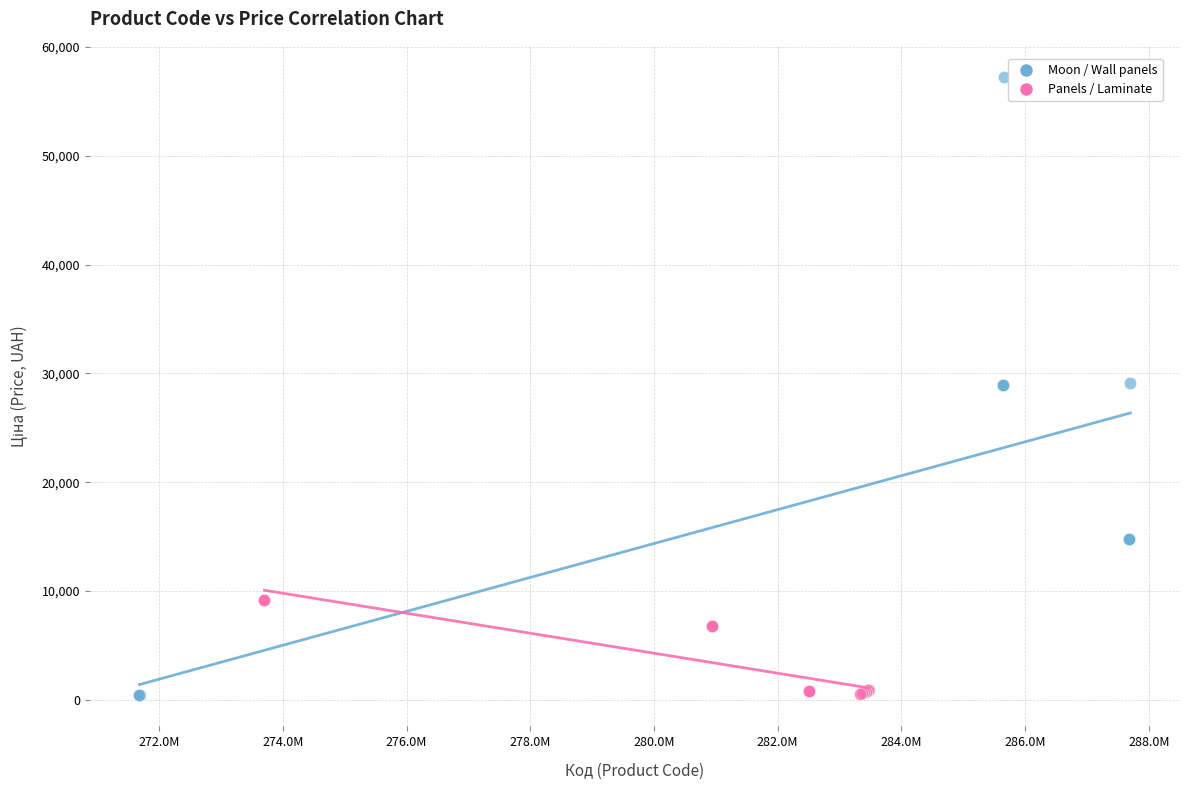

What are all the series names shown in the legend?

Moon / Wall panels, Panels / Laminate